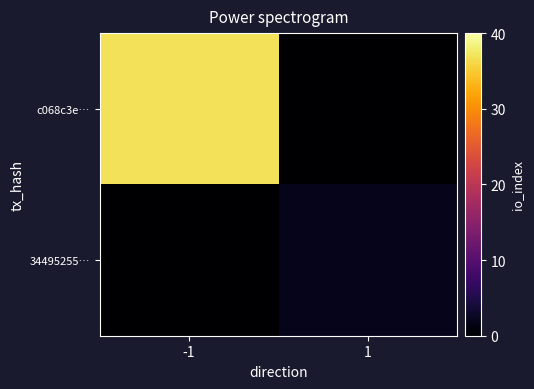

Rank the series at -1 from highest to lowest value.

c068c3e…, 34495255…